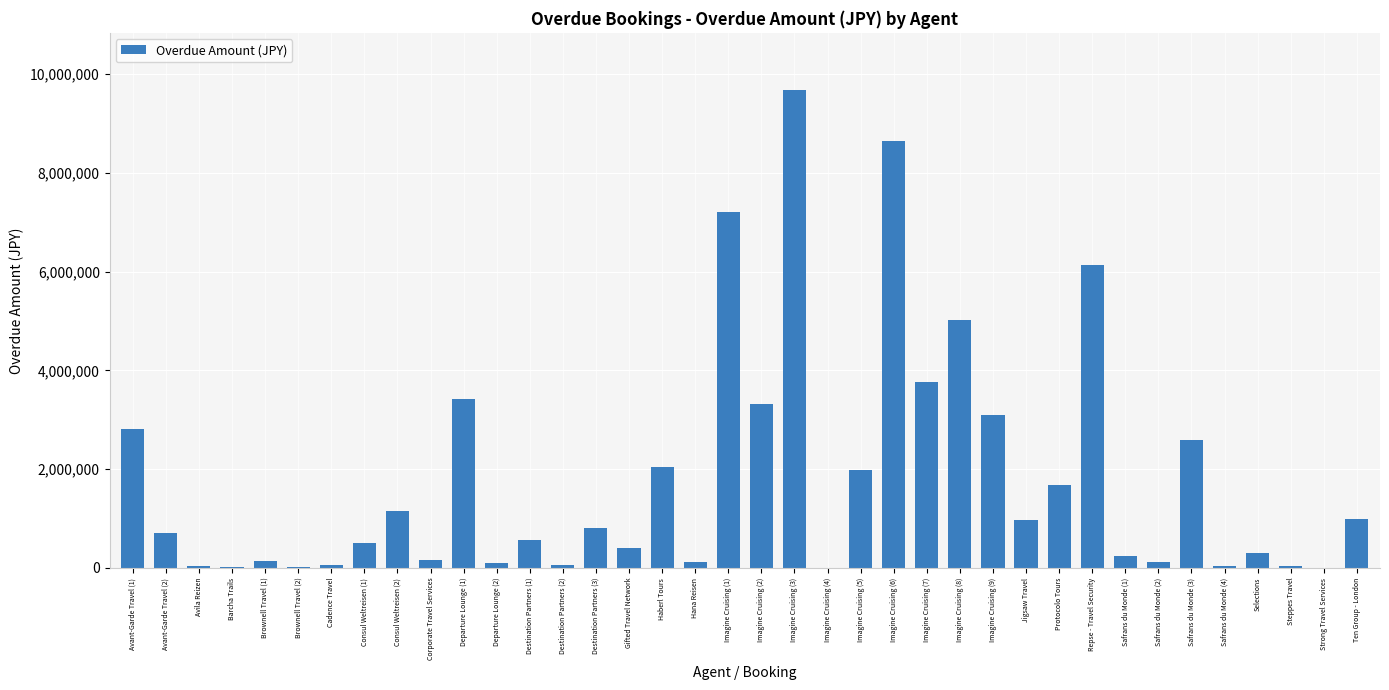

Where is the data nearest to the value 4837549?

Imagine Cruising (8)